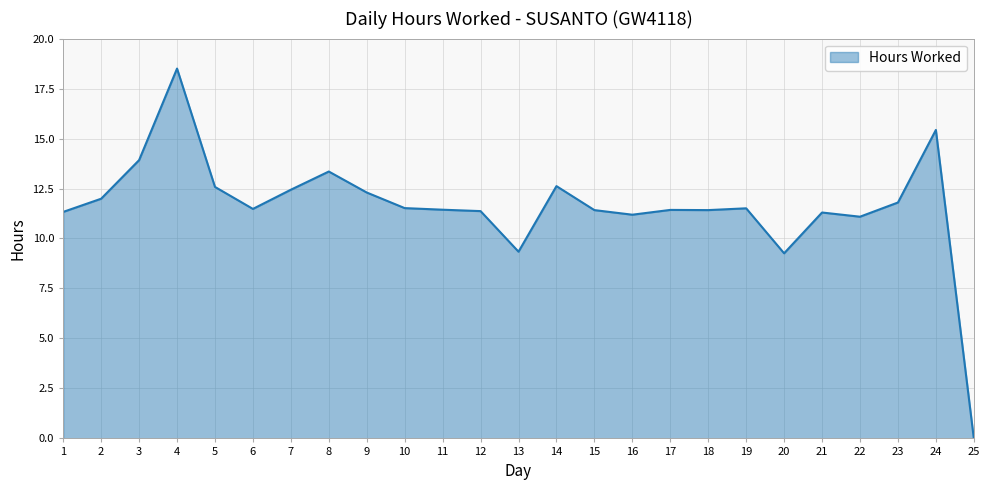

Count the number of categories in the chart.

25